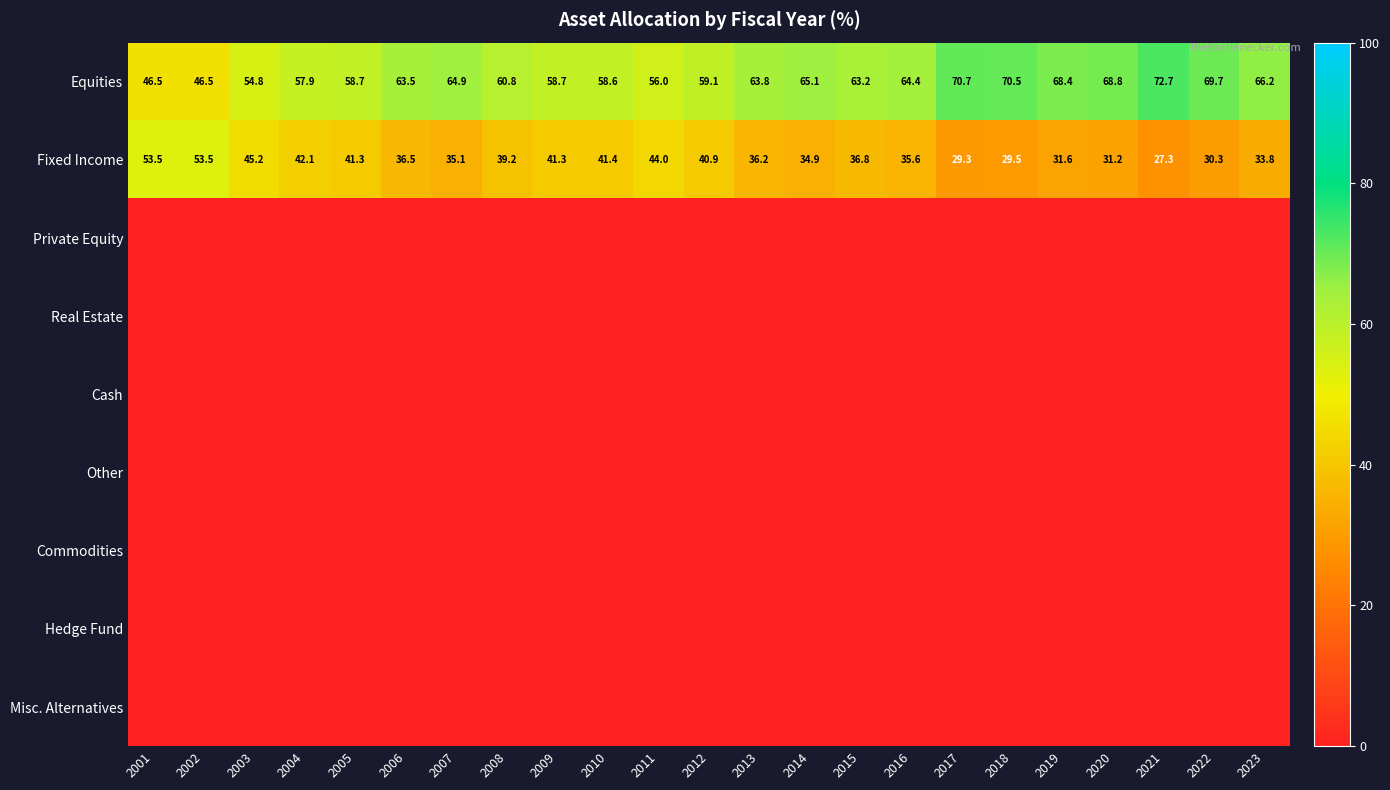

Is it true that Fixed Income equals 29.5 at 2018?

True